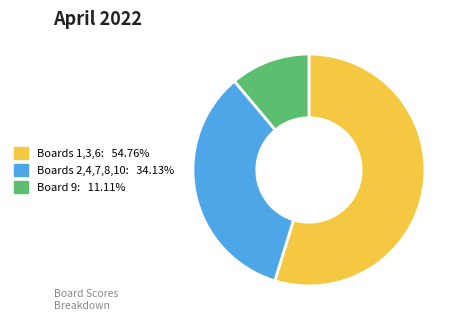

Does any single category account for the majority?

Yes